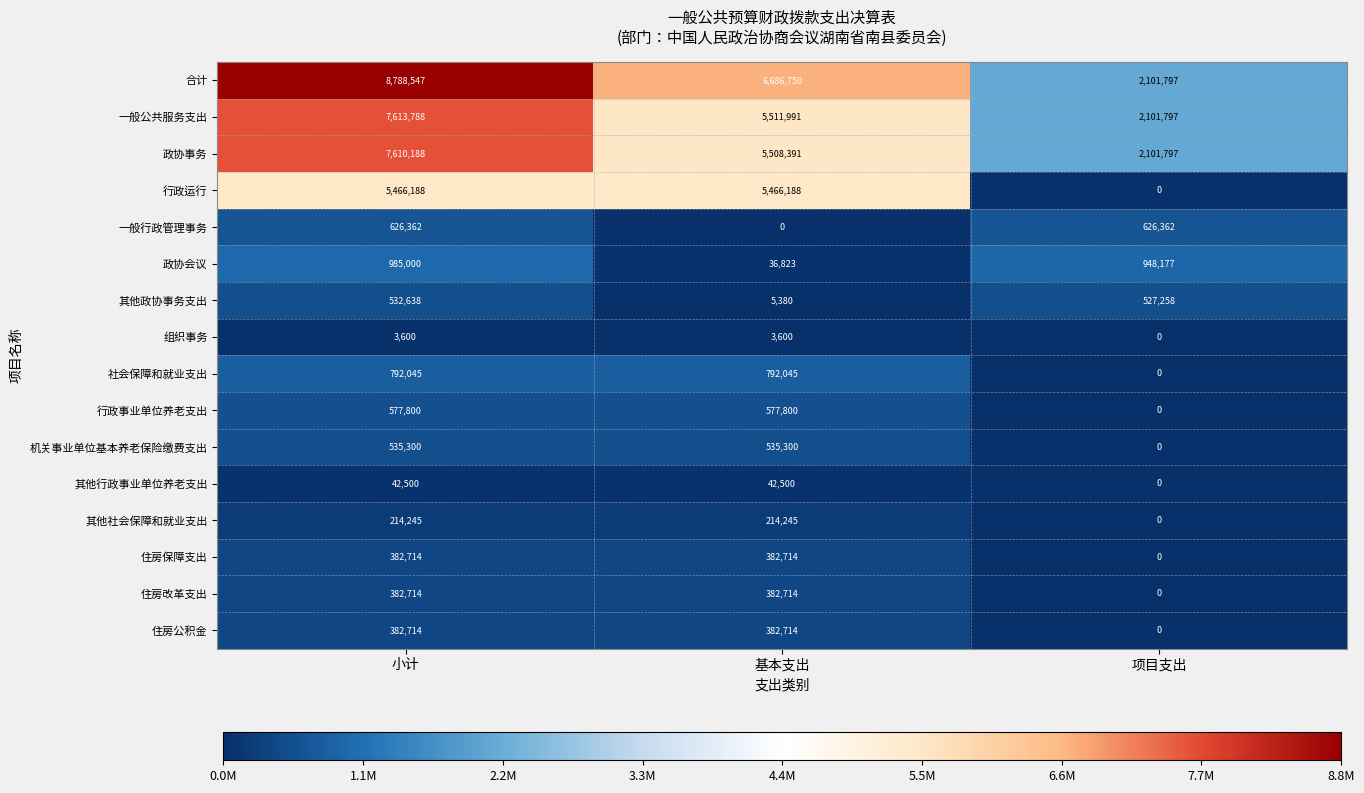

What is the greatest value displayed?

8788547